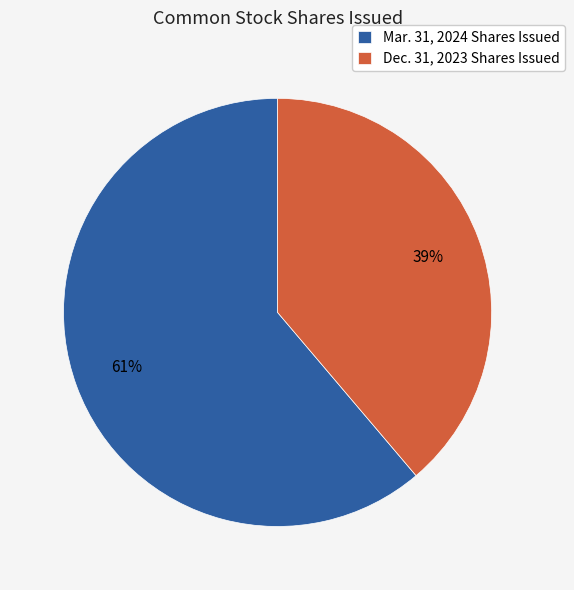

To the nearest percent, what is the difference between the Mar. 31, 2024 Shares Issued and Dec. 31, 2023 Shares Issued slice percentages?

22%